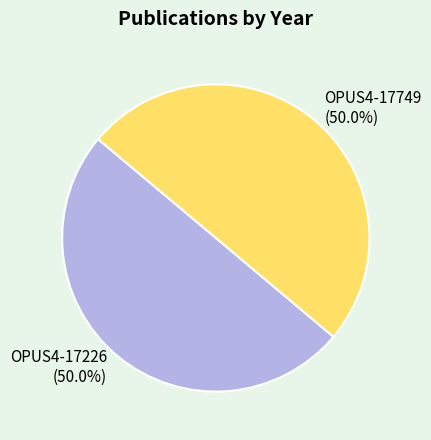

The OPUS4-17749 slice represents 50% of the pie. True or false?

True